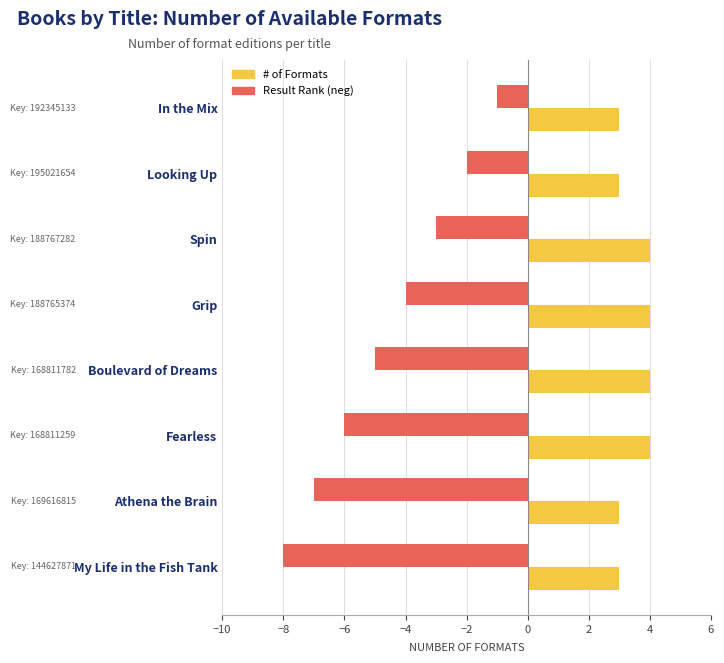

What is the sum of the # of Formats values at Athena the Brain and My Life in the Fish Tank?

6